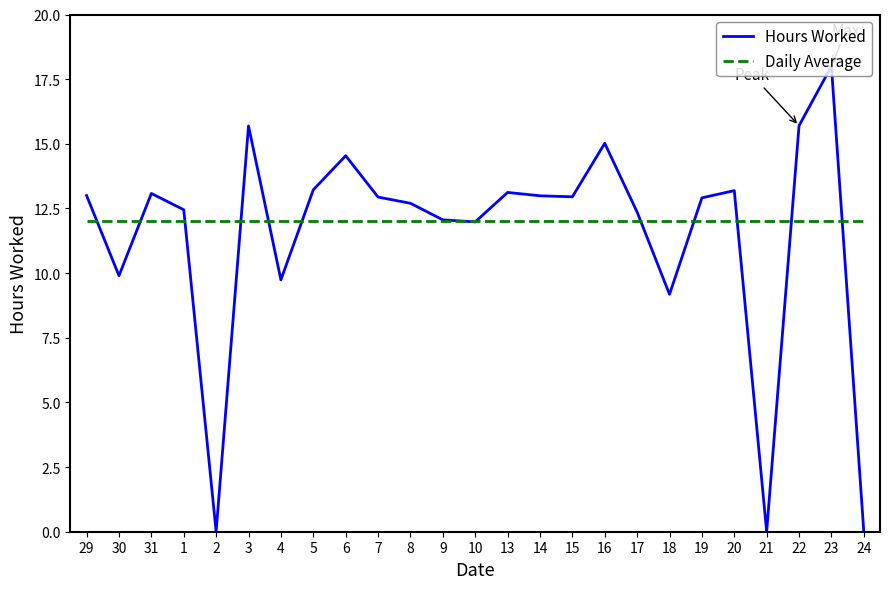

At how many categories does at least one series exceed 6?

25